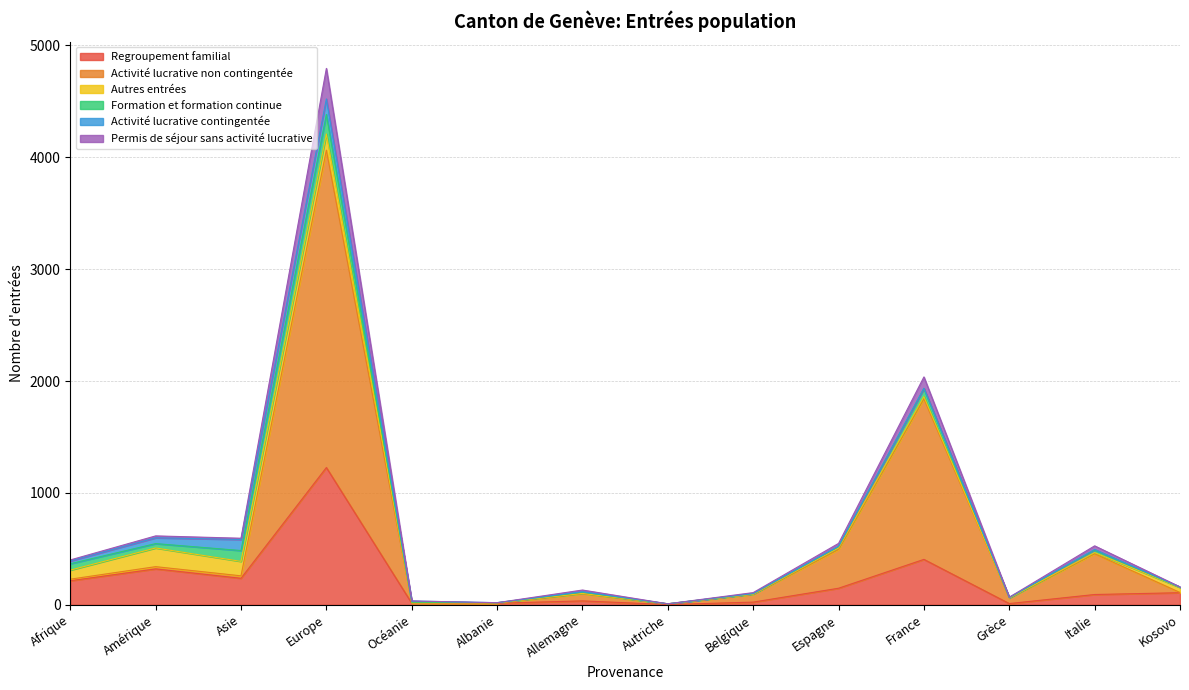

True or false: Regroupement familial has a value of 215 at Afrique.

True